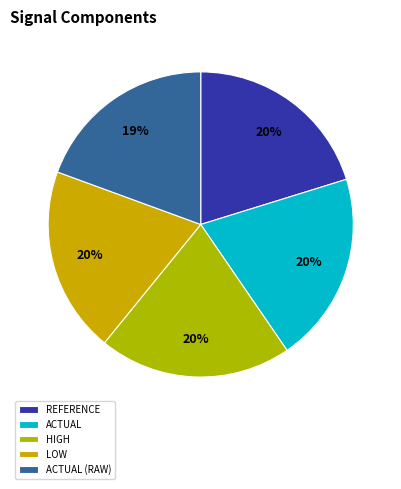

Count the number of slices in the pie.

5